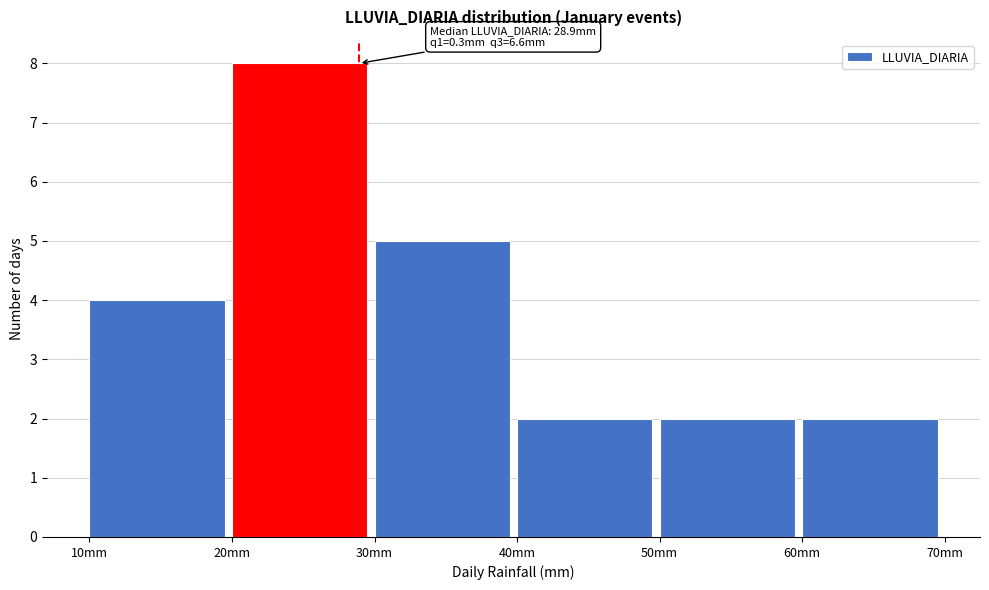

Which range on the x-axis has the tallest bar?

20 to 30